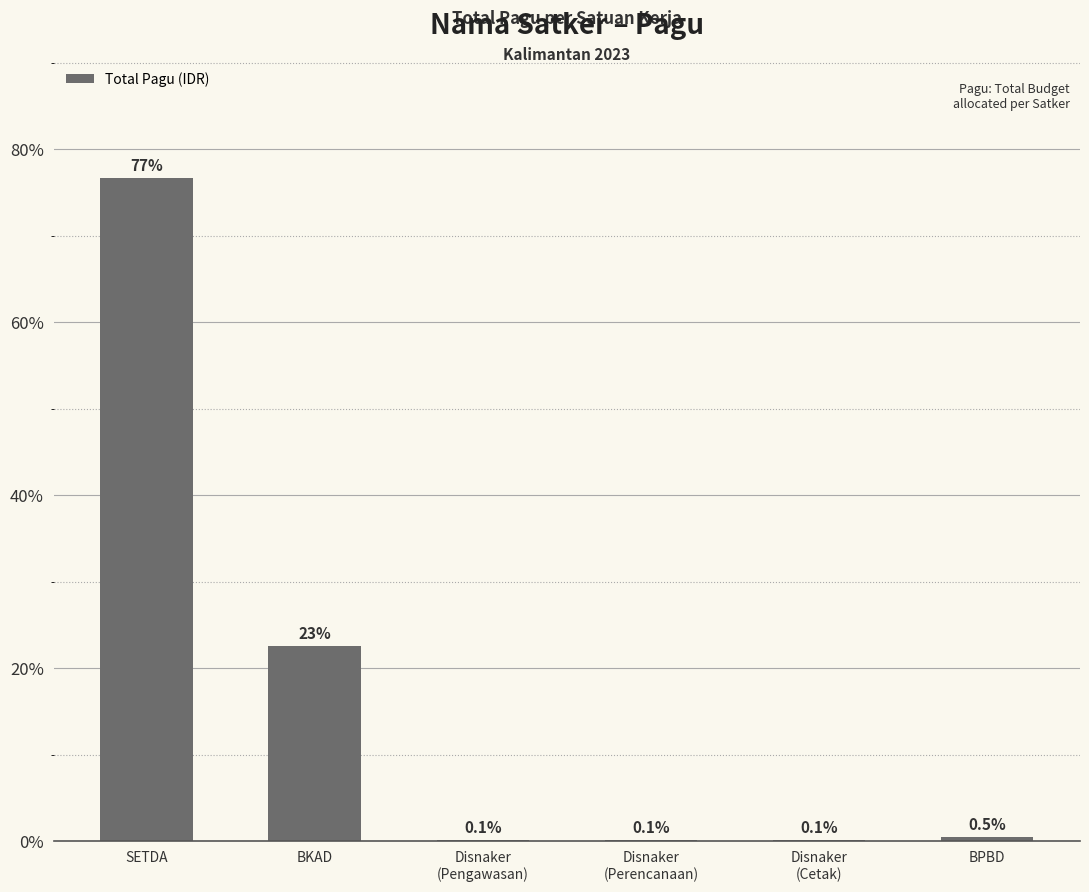

Between BPBD and SETDA, which is larger?

SETDA